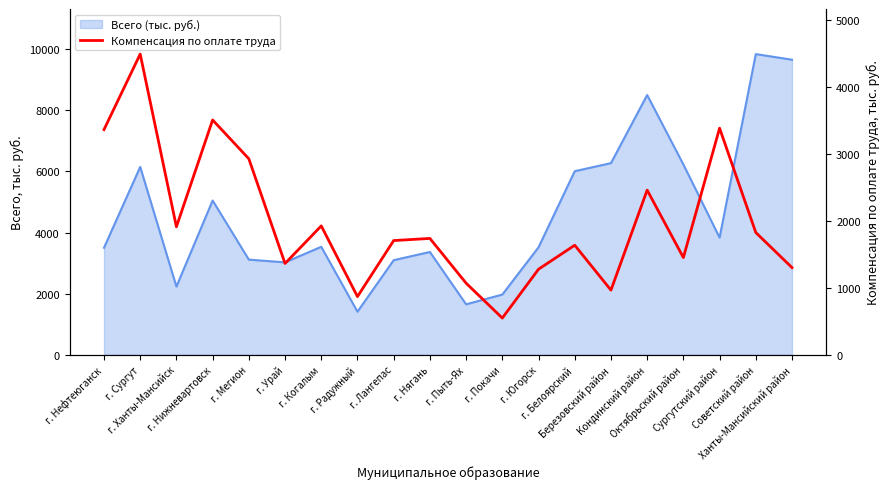

How many lines are shown in the chart?

1